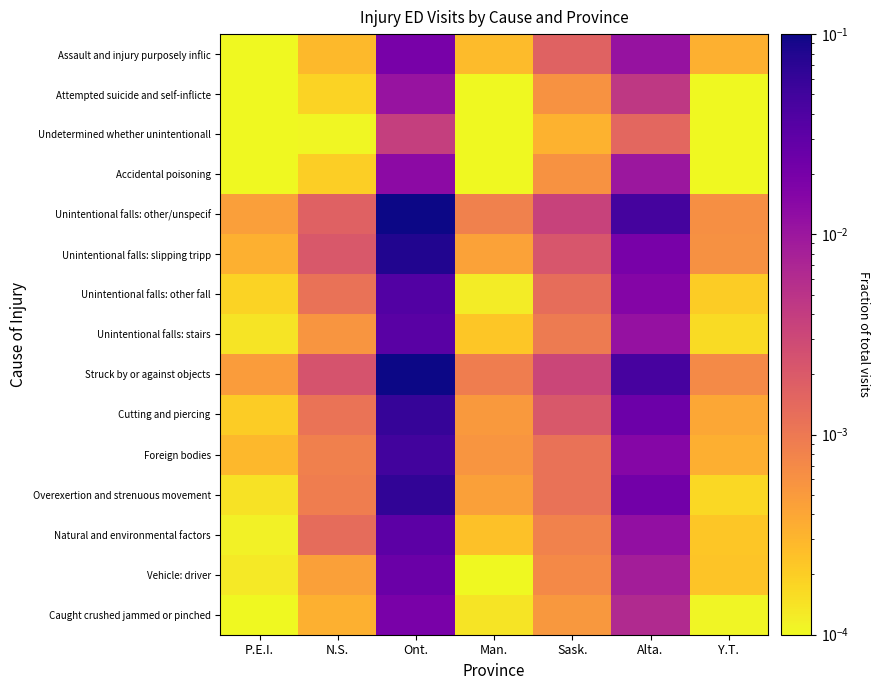

Reading left to right, what are all the values shown in this chart?

Assault and injury purposely inflic: P.E.I.=0.0	N.S.=0.0	Ont.=0.0	Man.=0.0	Sask.=0.0	Alta.=0.0	Y.T.=0.0
Attempted suicide and self-inflicte: P.E.I.=0.0	N.S.=0.0	Ont.=0.0	Man.=0.0	Sask.=0.0	Alta.=0.0	Y.T.=0.0
Undetermined whether unintentionall: P.E.I.=0.0	N.S.=0.0	Ont.=0.0	Man.=0.0	Sask.=0.0	Alta.=0.0	Y.T.=0.0
Accidental poisoning: P.E.I.=0.0	N.S.=0.0	Ont.=0.0	Man.=0.0	Sask.=0.0	Alta.=0.0	Y.T.=0.0
Unintentional falls: other/unspecif: P.E.I.=0.0	N.S.=0.0	Ont.=0.1	Man.=0.0	Sask.=0.0	Alta.=0.0	Y.T.=0.0
Unintentional falls: slipping tripp: P.E.I.=0.0	N.S.=0.0	Ont.=0.1	Man.=0.0	Sask.=0.0	Alta.=0.0	Y.T.=0.0
Unintentional falls: other fall: P.E.I.=0.0	N.S.=0.0	Ont.=0.0	Man.=0.0	Sask.=0.0	Alta.=0.0	Y.T.=0.0
Unintentional falls: stairs: P.E.I.=0.0	N.S.=0.0	Ont.=0.0	Man.=0.0	Sask.=0.0	Alta.=0.0	Y.T.=0.0
Struck by or against objects: P.E.I.=0.0	N.S.=0.0	Ont.=0.1	Man.=0.0	Sask.=0.0	Alta.=0.0	Y.T.=0.0
Cutting and piercing: P.E.I.=0.0	N.S.=0.0	Ont.=0.1	Man.=0.0	Sask.=0.0	Alta.=0.0	Y.T.=0.0
Foreign bodies: P.E.I.=0.0	N.S.=0.0	Ont.=0.0	Man.=0.0	Sask.=0.0	Alta.=0.0	Y.T.=0.0
Overexertion and strenuous movement: P.E.I.=0.0	N.S.=0.0	Ont.=0.1	Man.=0.0	Sask.=0.0	Alta.=0.0	Y.T.=0.0
Natural and environmental factors: P.E.I.=0.0	N.S.=0.0	Ont.=0.0	Man.=0.0	Sask.=0.0	Alta.=0.0	Y.T.=0.0
Vehicle: driver: P.E.I.=0.0	N.S.=0.0	Ont.=0.0	Man.=0.0	Sask.=0.0	Alta.=0.0	Y.T.=0.0
Caught crushed jammed or pinched: P.E.I.=0.0	N.S.=0.0	Ont.=0.0	Man.=0.0	Sask.=0.0	Alta.=0.0	Y.T.=0.0